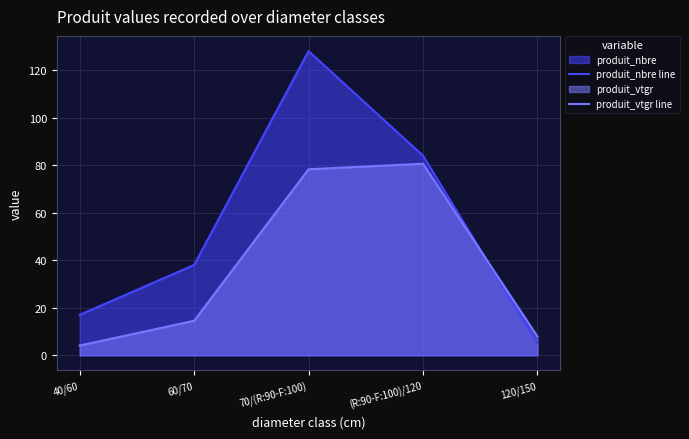

Reading right to left, list all the values displayed in this chart.

produit_nbre line: 120/150=5.0	(R:90-F:100)/120=84.0	70/(R:90-F:100)=128.0	60/70=38.0	40/60=17.0
produit_vtgr line: 120/150=7.9	(R:90-F:100)/120=80.6	70/(R:90-F:100)=78.3	60/70=14.5	40/60=4.1